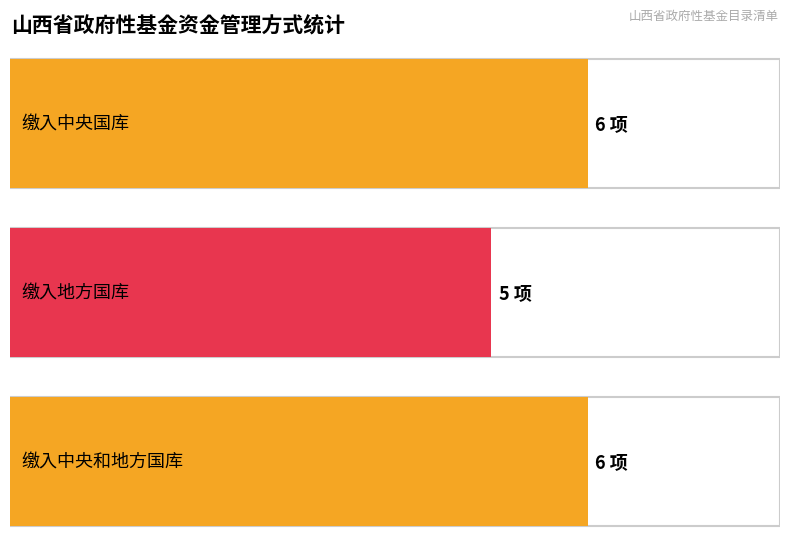

The 缴入地方国库 series shows 1 at 农网还贷资金. True or false?

False